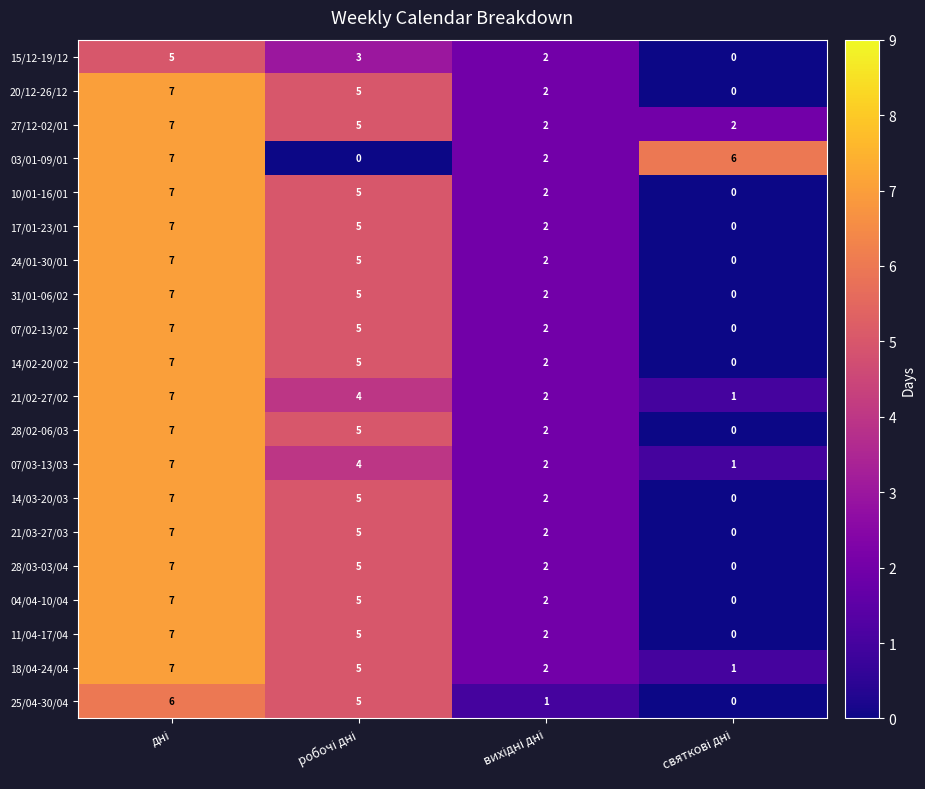

Which series has the largest total across all categories?

27/12-02/01